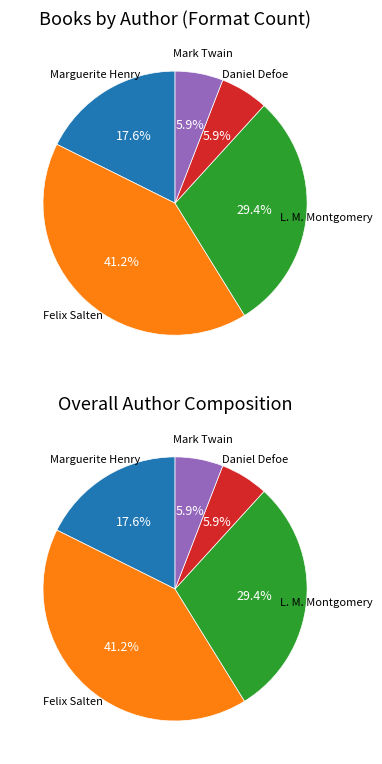

How many segments does this pie chart have?

5